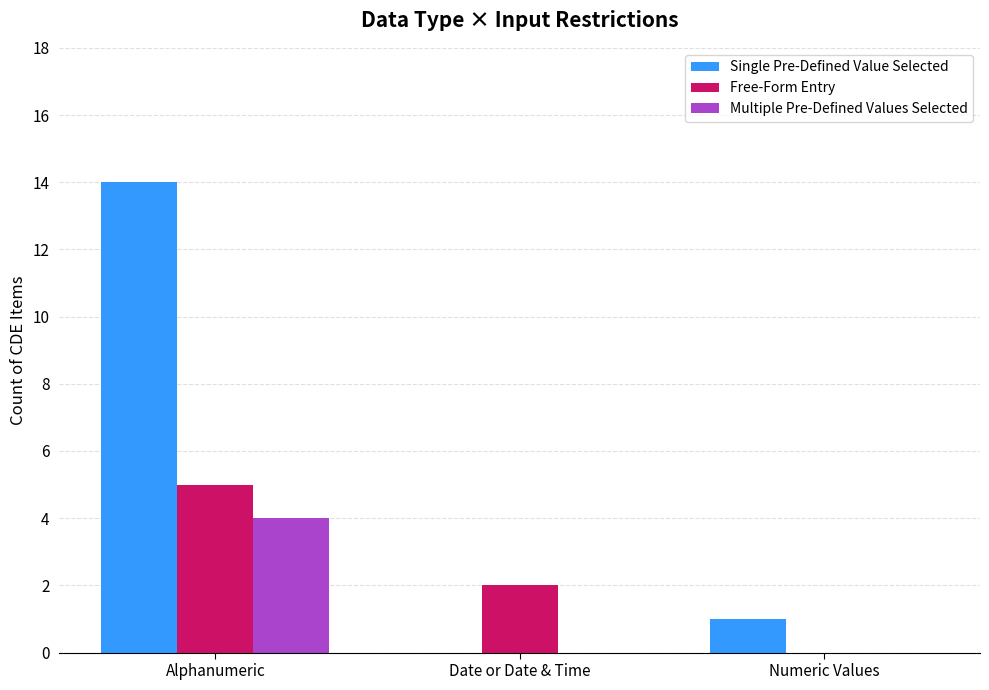

At which label does Free-Form Entry reach its peak?

Alphanumeric